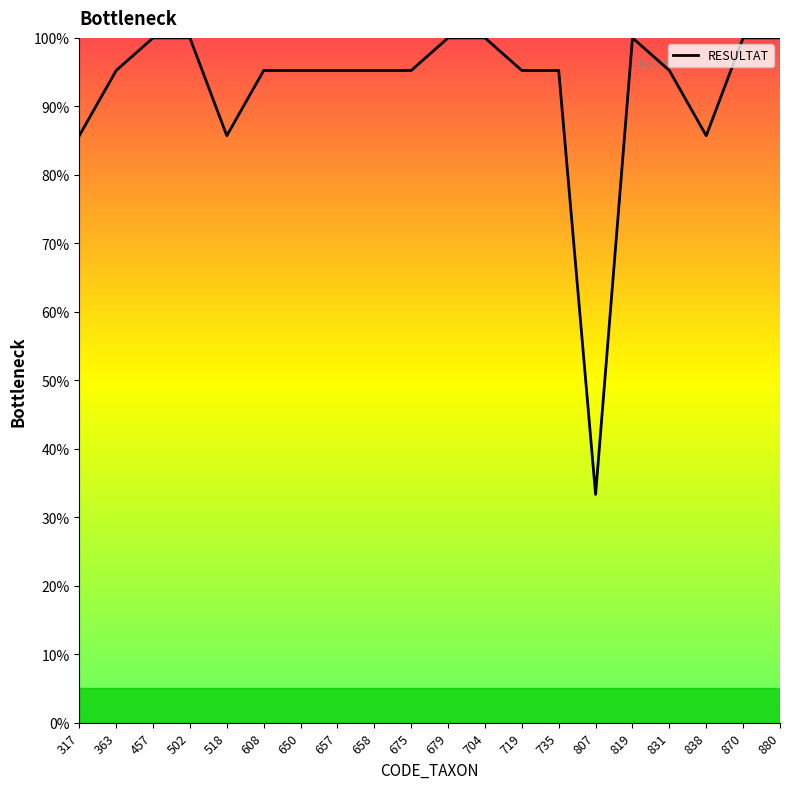

The value at 518 is 136.6. True or false?

False